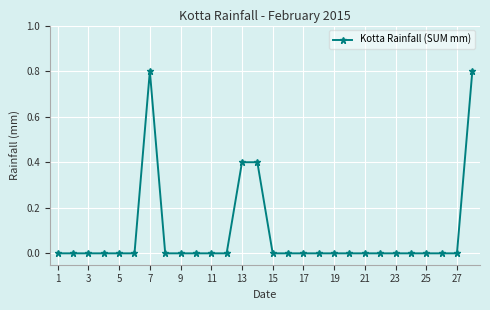

What is the maximum value shown in the chart?

0.8